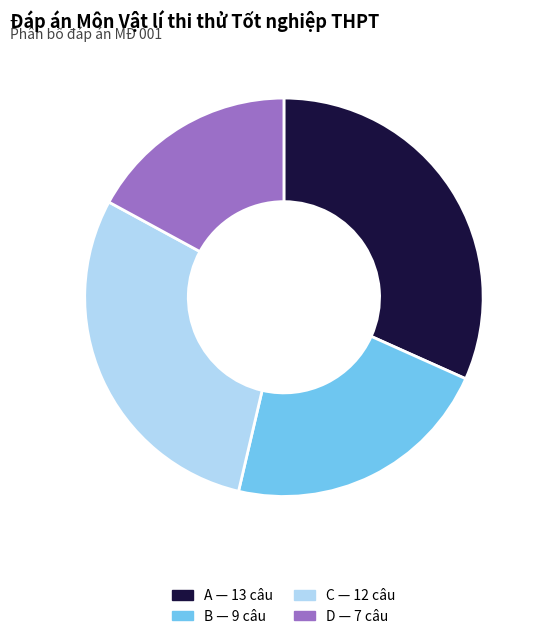

How many slices are in this pie chart?

4